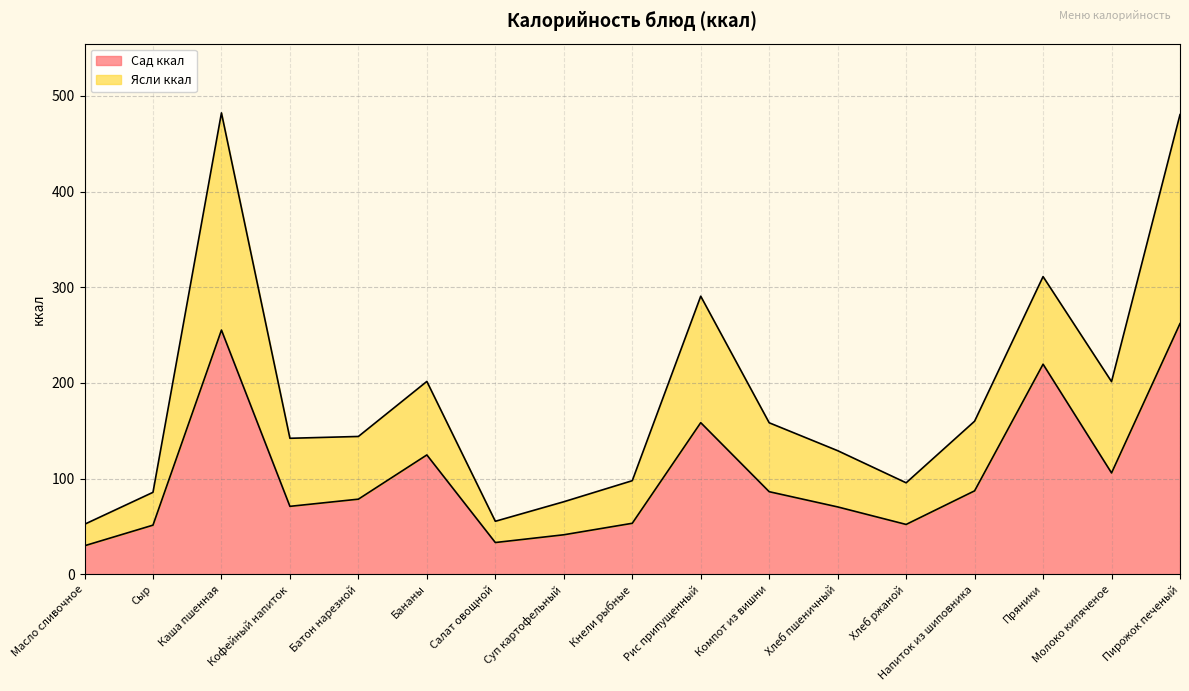

Does the chart display data point markers on the line(s)?

No